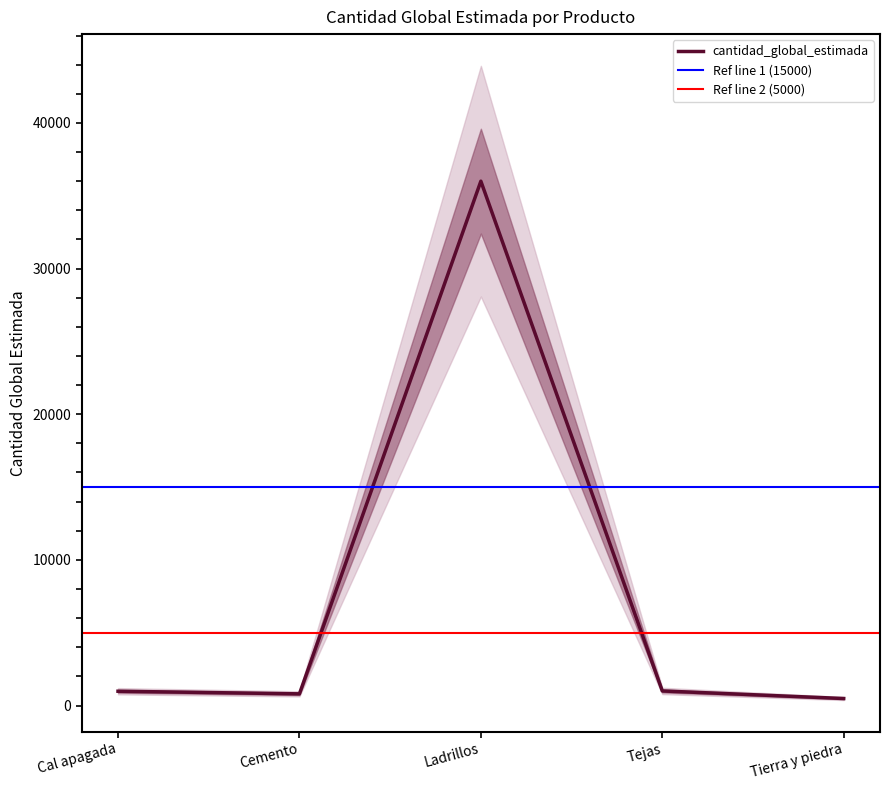

What is the maximum value shown in the chart?

36000